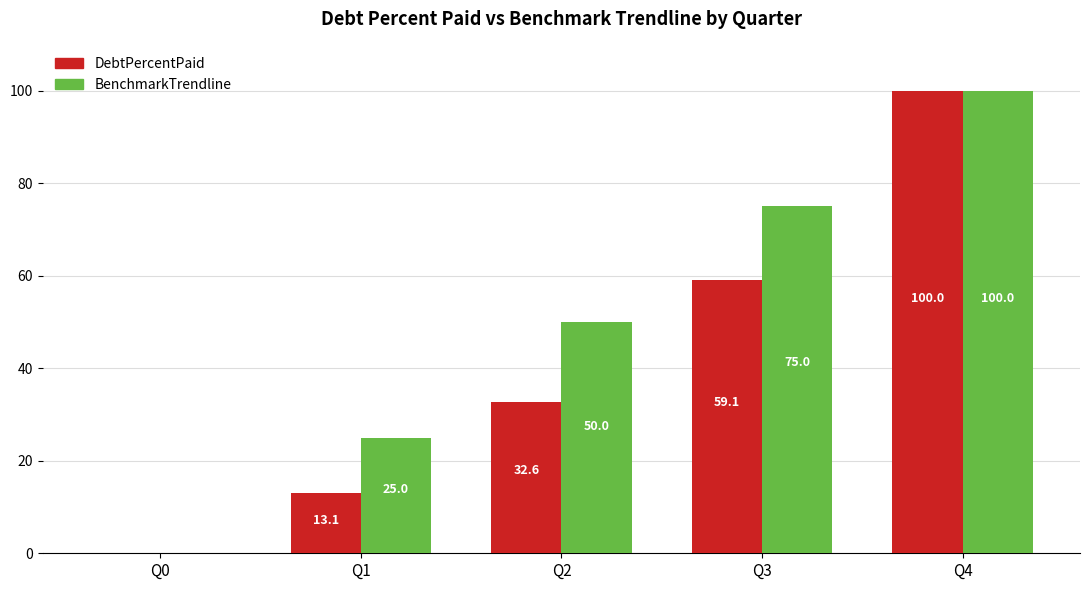

What is the sum of the BenchmarkTrendline values at Q0 and Q2?

50.0